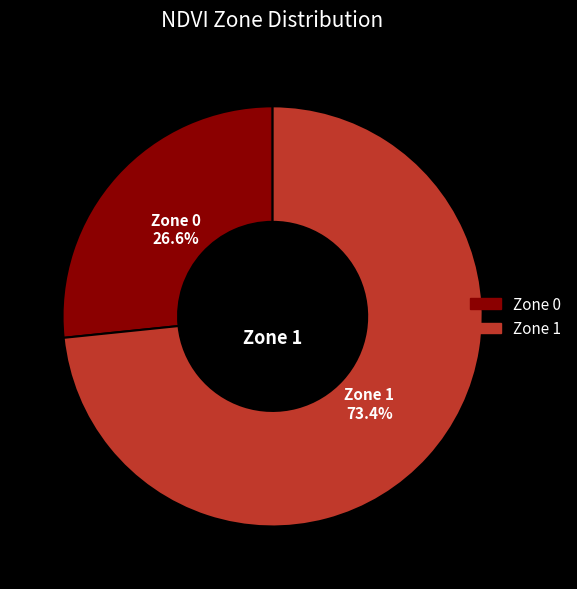

True or false: Zone 0 accounts for 21% of the total.

False